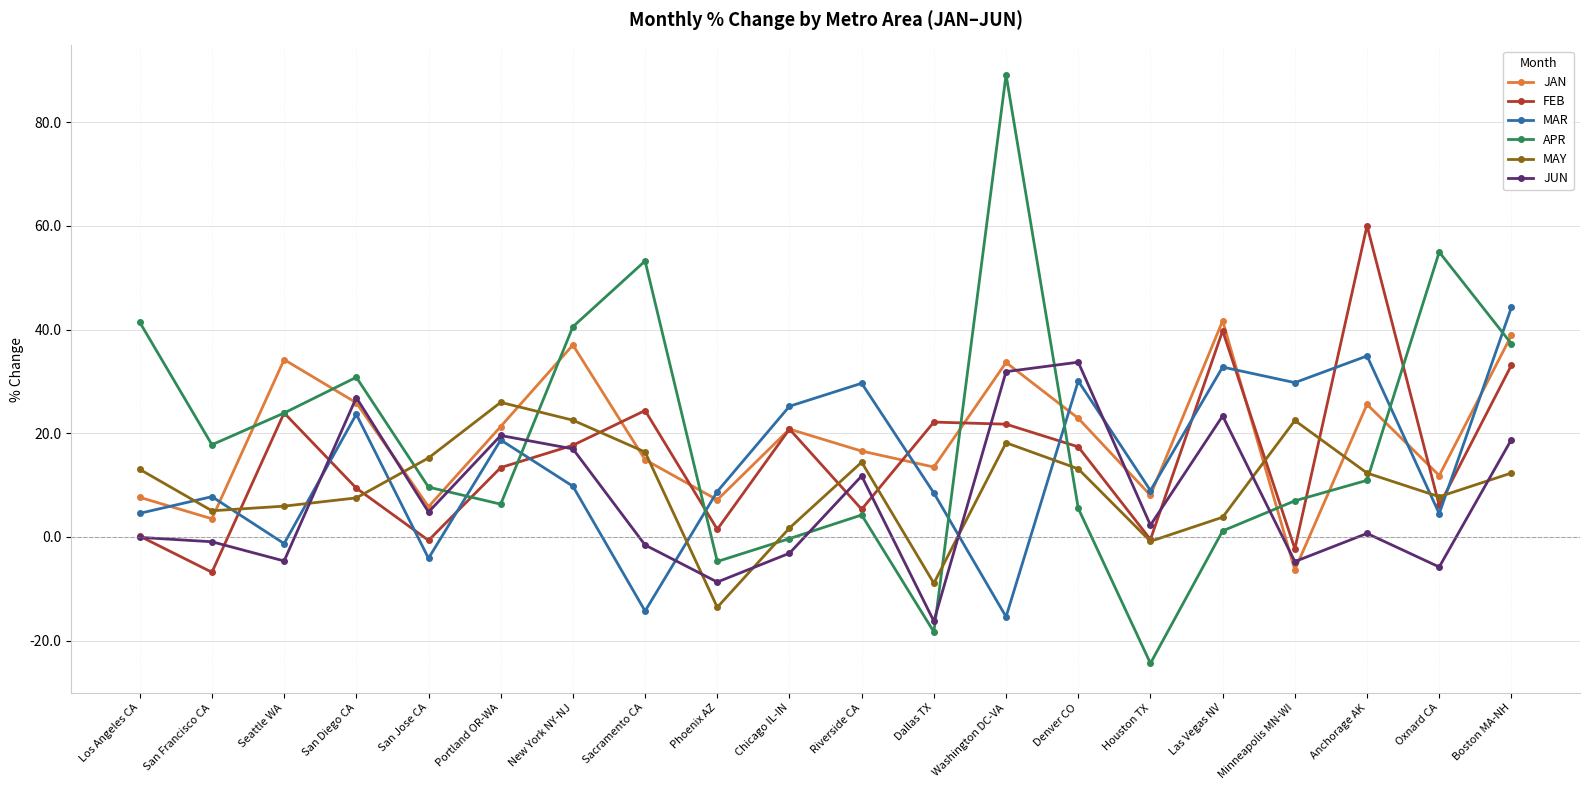

Between Los Angeles CA and San Jose CA, which series saw the biggest shift?

APR